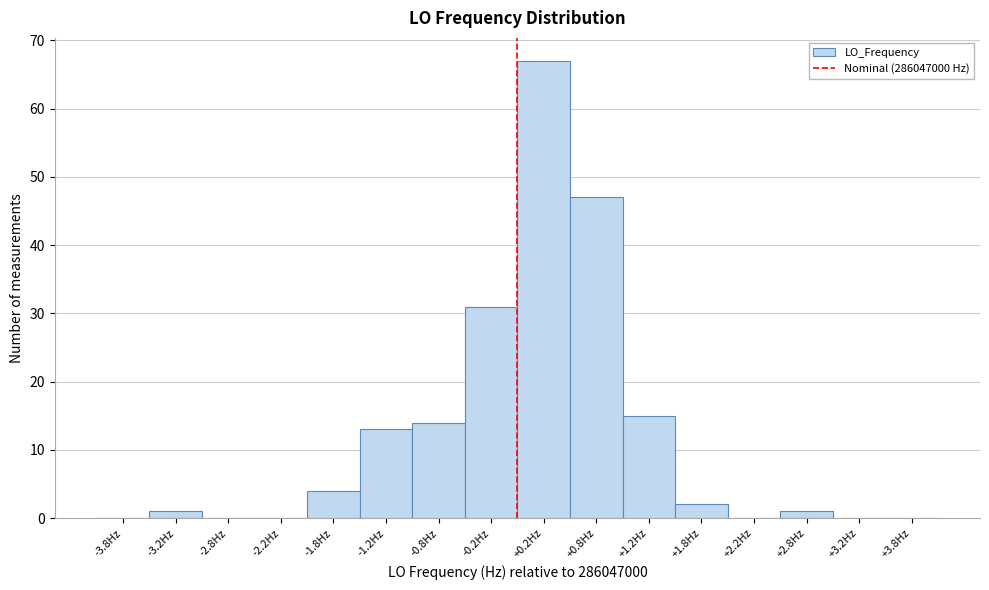

Reading left to right, list every bar in this chart as the range it spans on the x-axis followed by its height. The values are not printed on the chart, so give them approximately, as read against the axis.

-4.0 to -3.5: 0
-3.5 to -3.0: 1
-3.0 to -2.5: 0
-2.5 to -2.0: 0
-2.0 to -1.5: 4
-1.5 to -1.0: 13
-1.0 to -0.5: 14
-0.5 to 0.0: 31
0.0 to 0.5: 67
0.5 to 1.0: 47
1.0 to 1.5: 15
1.5 to 2.0: 2
2.0 to 2.5: 0
2.5 to 3.0: 1
3.0 to 3.5: 0
3.5 to 4.0: 0